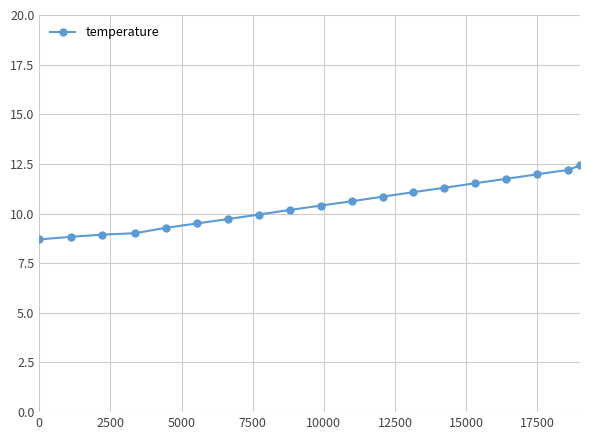

What is the value of the 1st point from the left?

8.7